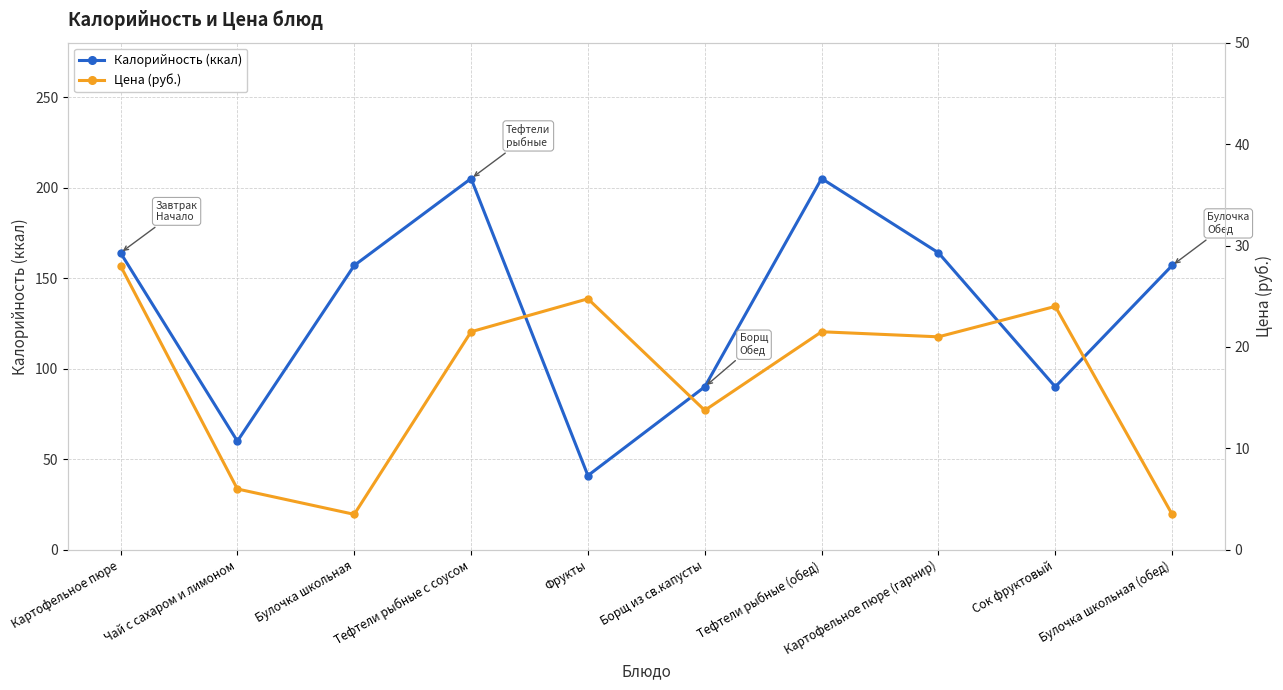

Where is the first local maximum for Калорийность (ккал)?

Тефтели рыбные с соусом